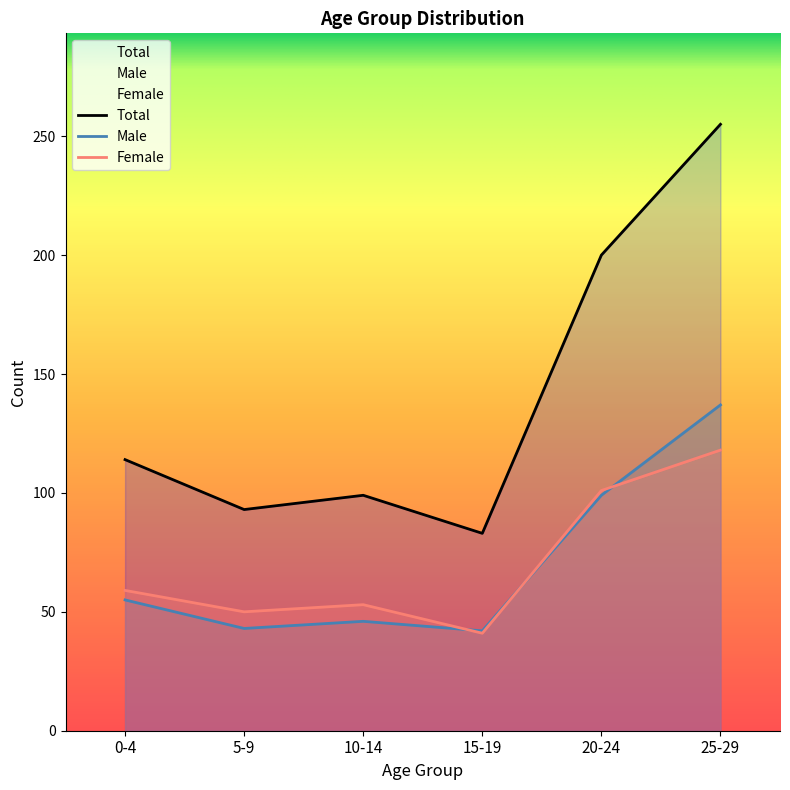

Is it true that Female equals 29 at 20-24?

False